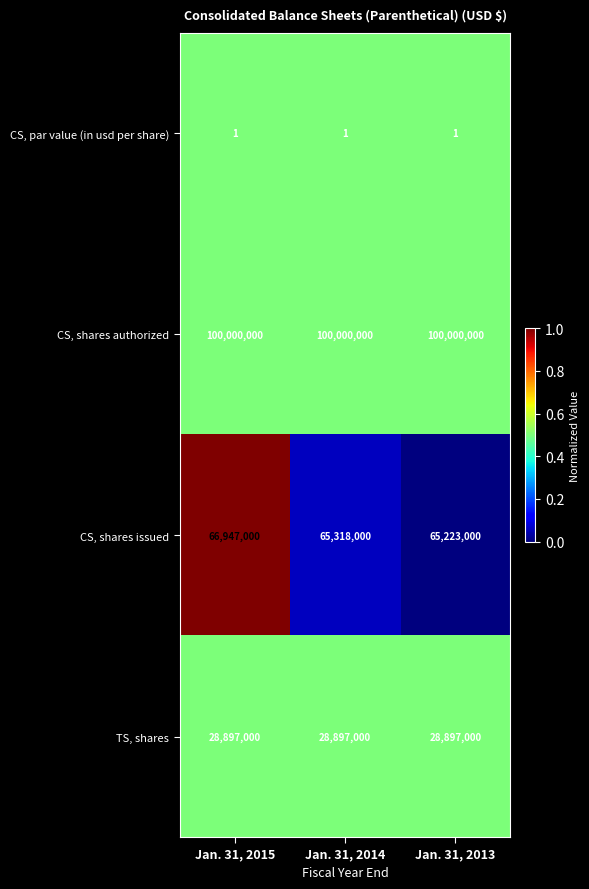

What is the maximum value for CS, shares issued?

66947000